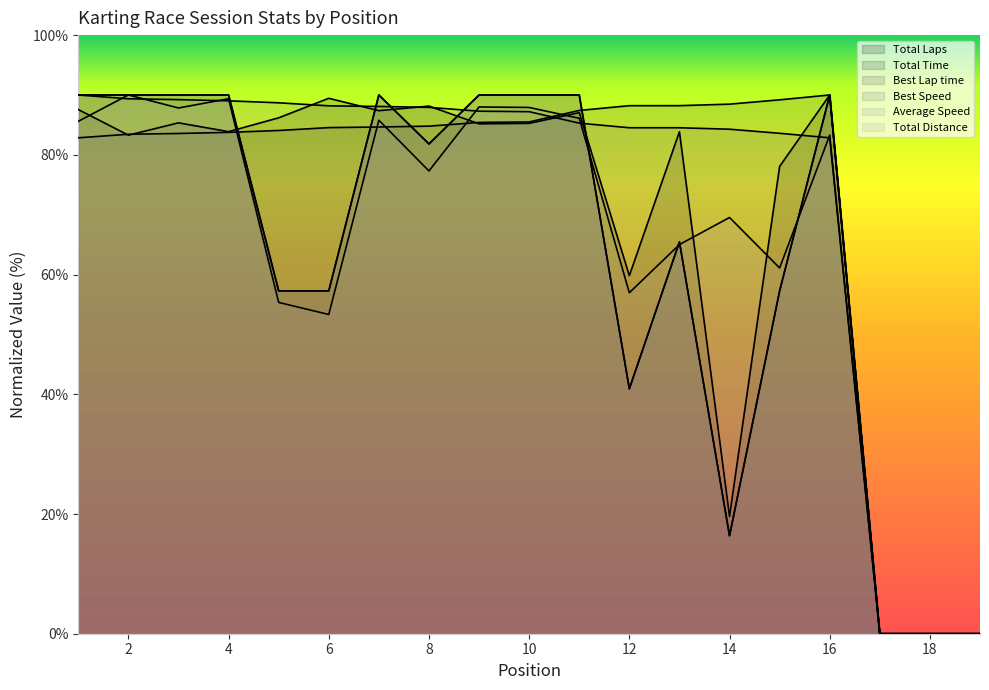

Reading left to right, extract all data points from this chart.

Total Laps: 90.0	90.0	90.0	90.0	57.3	57.3	90.0	81.8	90.0	90.0	90.0	40.9	65.5	16.4	57.3	90.0	0.0	0.0	0.0
Total Time: 87.6	83.3	85.3	83.9	86.2	89.4	87.4	88.1	85.2	85.3	87.1	59.8	83.9	19.6	78.1	90.0	0.0	0.0	0.0
Best Lap time: 82.8	83.4	83.6	83.8	84.1	84.5	84.7	84.8	85.4	85.5	87.4	88.2	88.2	88.5	89.2	90.0	0.0	0.0	0.0
Best Speed: 90.0	89.4	89.2	89.0	88.7	88.2	88.1	87.9	87.3	87.2	85.3	84.5	84.5	84.3	83.6	82.8	0.0	0.0	0.0
Average Speed: 85.6	90.0	87.8	89.4	55.3	53.3	85.8	77.3	88.0	87.9	86.1	57.0	65.0	69.5	61.1	83.3	0.0	0.0	0.0
Total Distance: 90.0	90.0	90.0	90.0	57.3	57.3	90.0	81.8	90.0	90.0	90.0	40.9	65.5	16.4	57.3	90.0	0.0	0.0	0.0